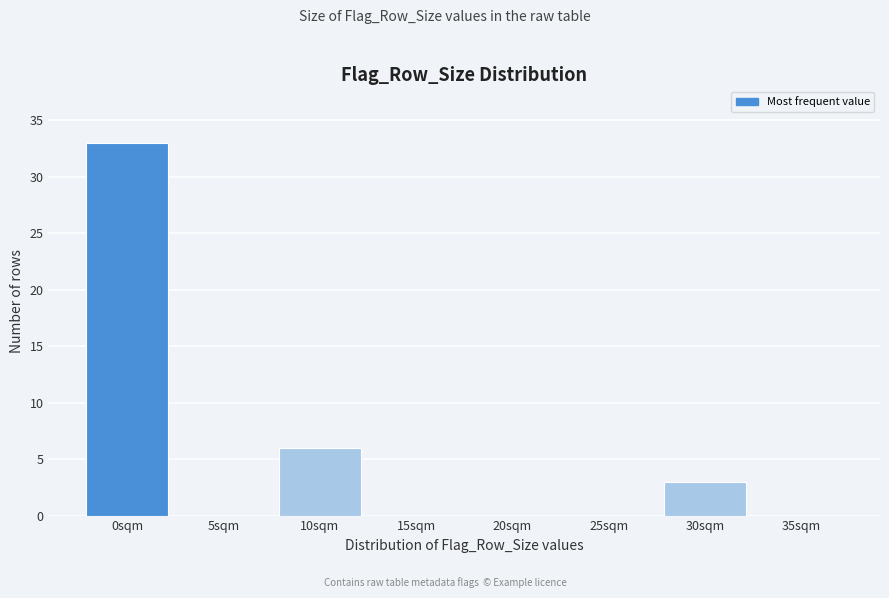

Reading left to right, transcribe all the data shown in this chart.

0sqm=33	5sqm=0	10sqm=6	15sqm=0	20sqm=0	25sqm=0	30sqm=3	35sqm=0